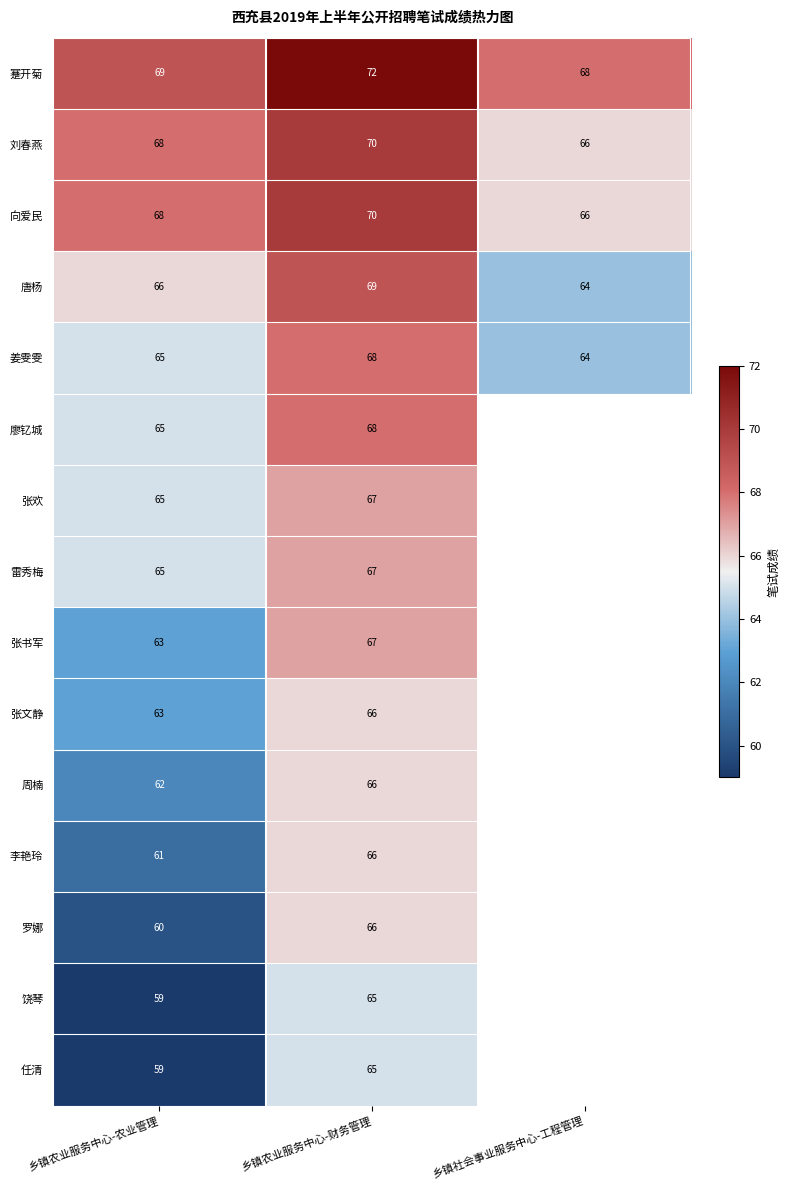

Rank the series by their maximum value, from highest to lowest.

蹇开菊, 刘春燕, 向爱民, 唐杨, 姜雯雯, 廖钇城, 张欢, 雷秀梅, 张书军, 张文静, 周楠, 李艳玲, 罗娜, 饶琴, 任清